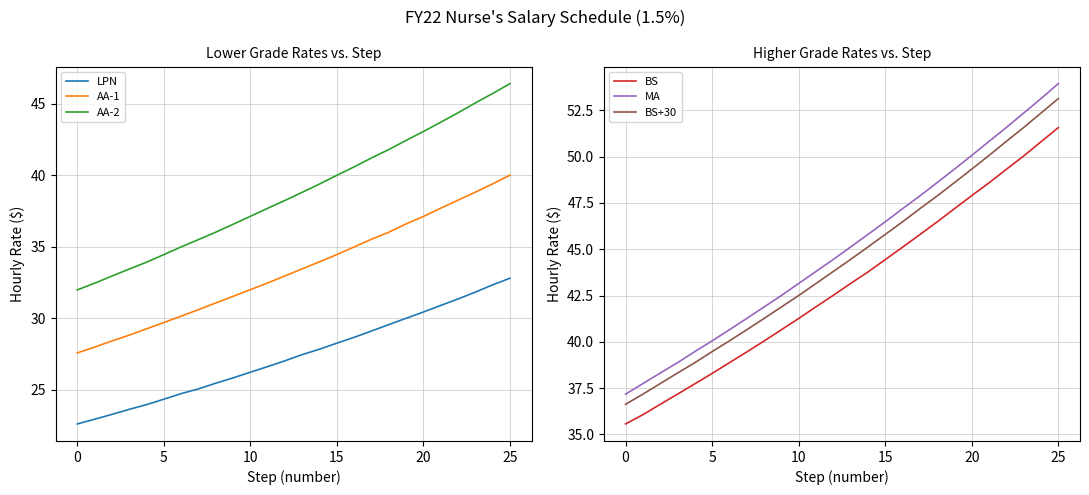

Count the number of data series in this chart.

6